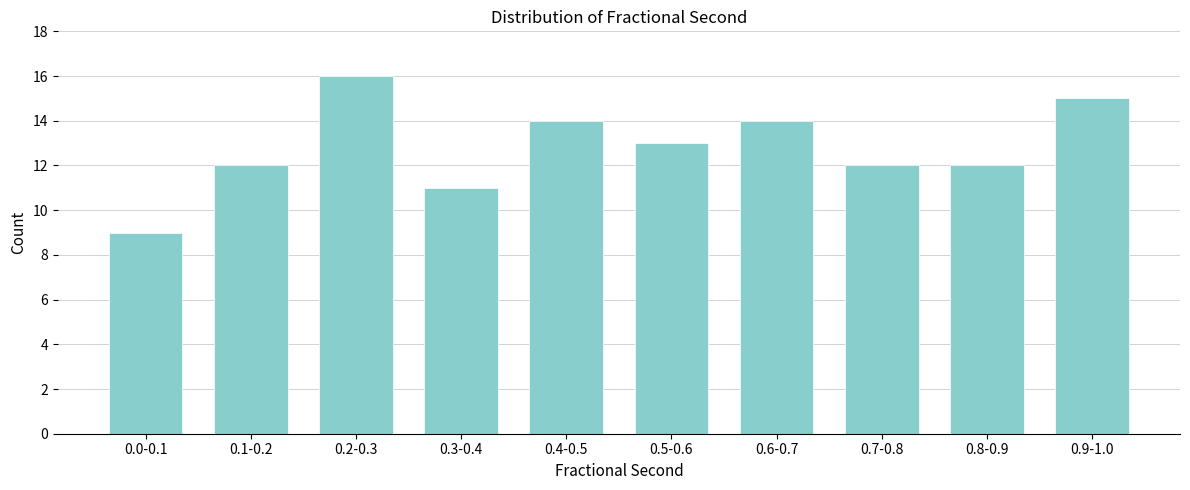

Reading right to left, list all the values displayed in this chart.

0.9-1.0=15	0.8-0.9=12	0.7-0.8=12	0.6-0.7=14	0.5-0.6=13	0.4-0.5=14	0.3-0.4=11	0.2-0.3=16	0.1-0.2=12	0.0-0.1=9